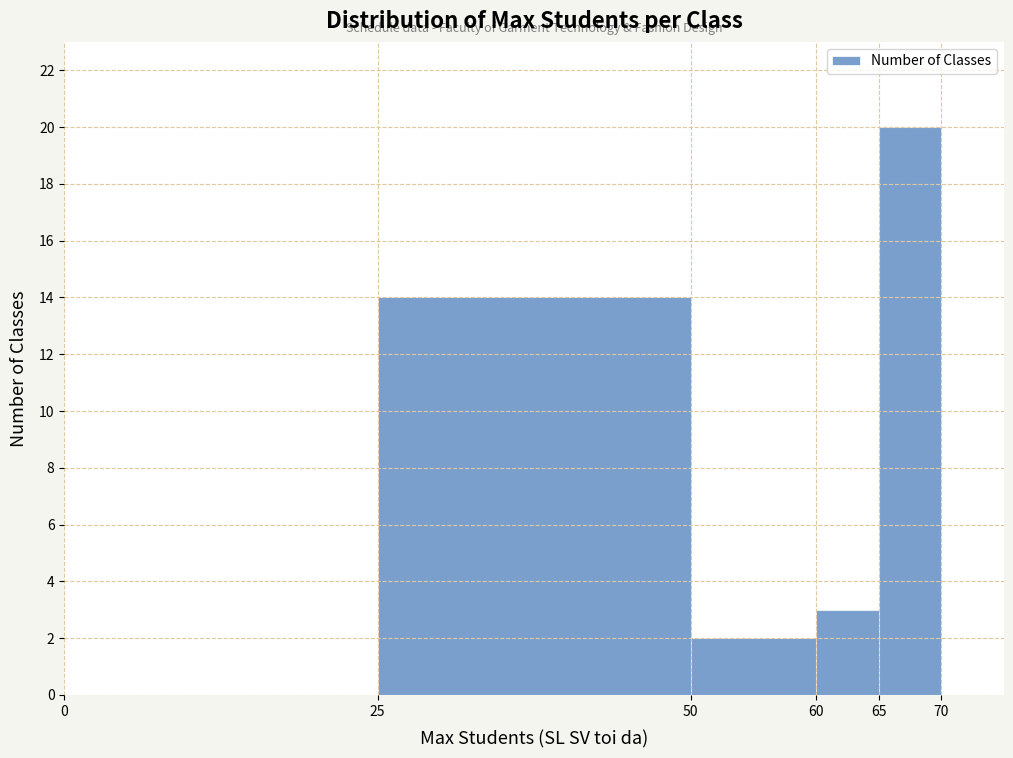

Reading left to right, list every bar in this chart as the range it spans on the x-axis followed by its height. The values are not printed on the chart, so give them approximately, as read against the axis.

0 to 25: 0
25 to 50: 14
50 to 60: 2
60 to 65: 3
65 to 70: 20